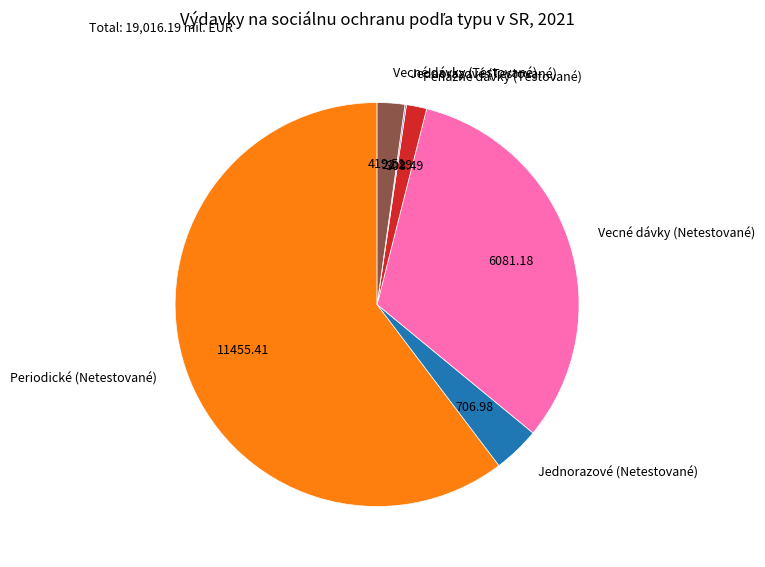

True or false: Jednorazové (Netestované) accounts for 4% of the total.

True